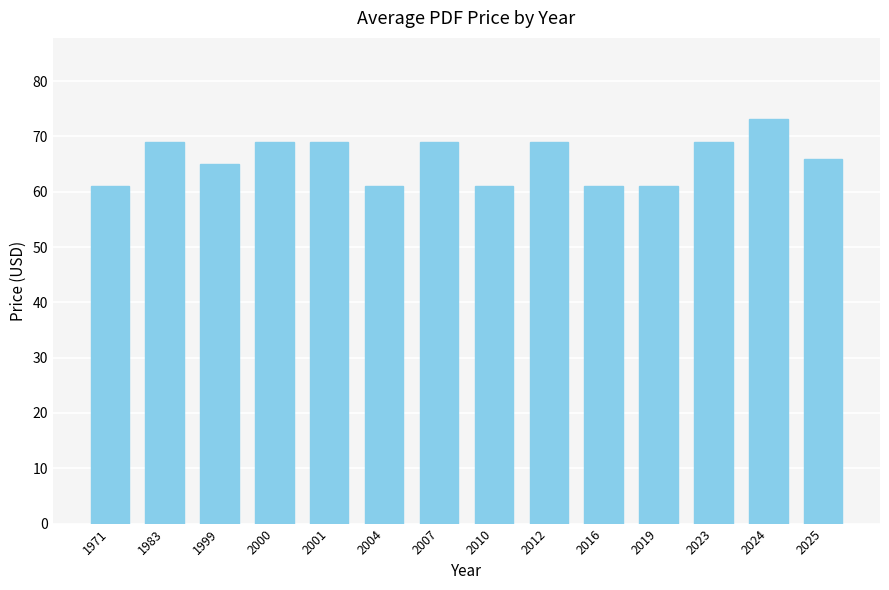

How many data points are less than 69?

7